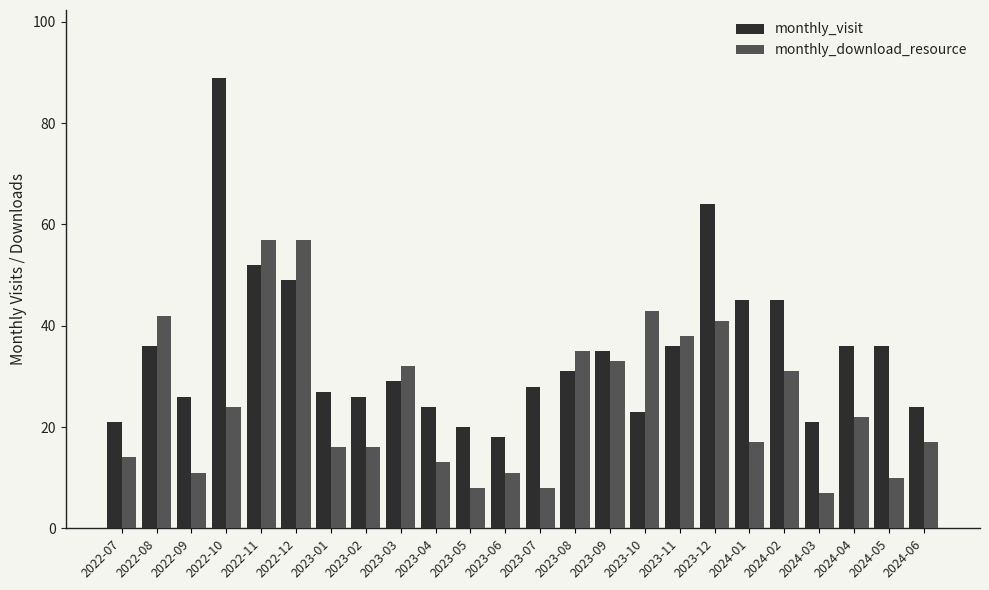

What position from the right is 2023-08?

11